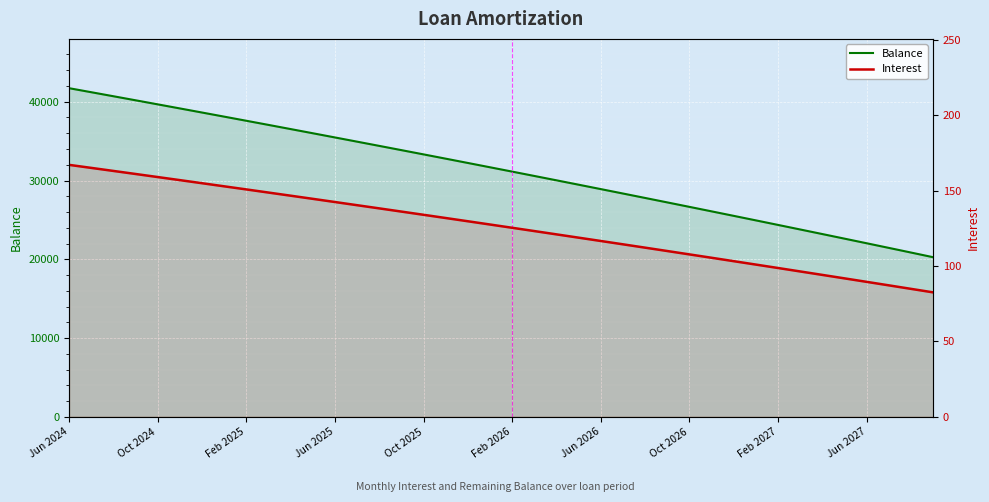

True or false: Balance and Interest intersect in this chart.

False